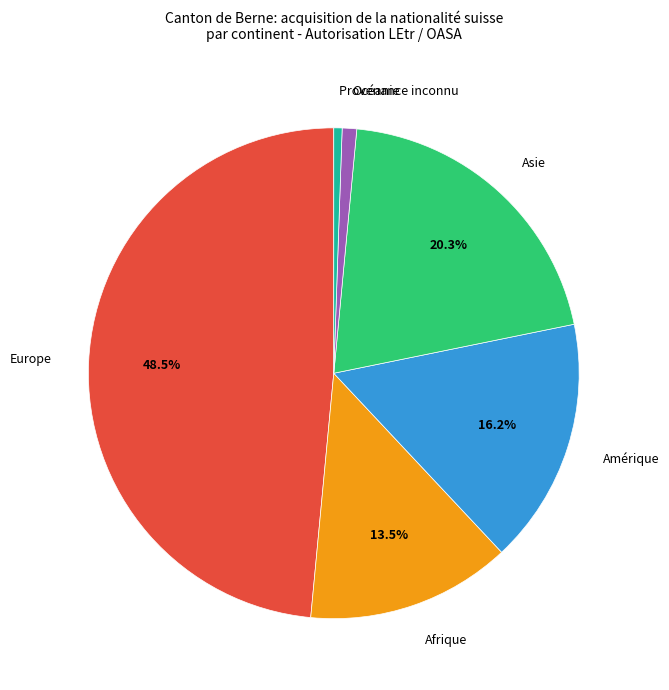

How much of the chart is everything except Asie?

79.7%